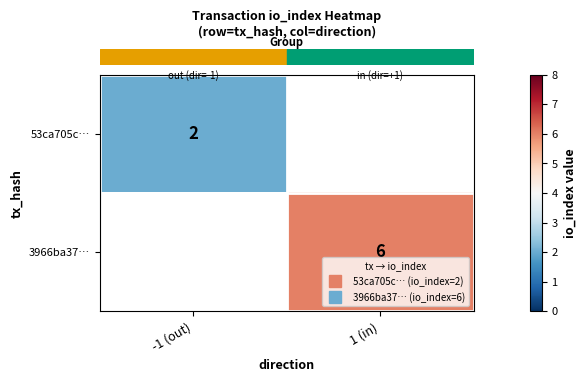

Which category has the highest value in the row_0 series?

-1 (out)